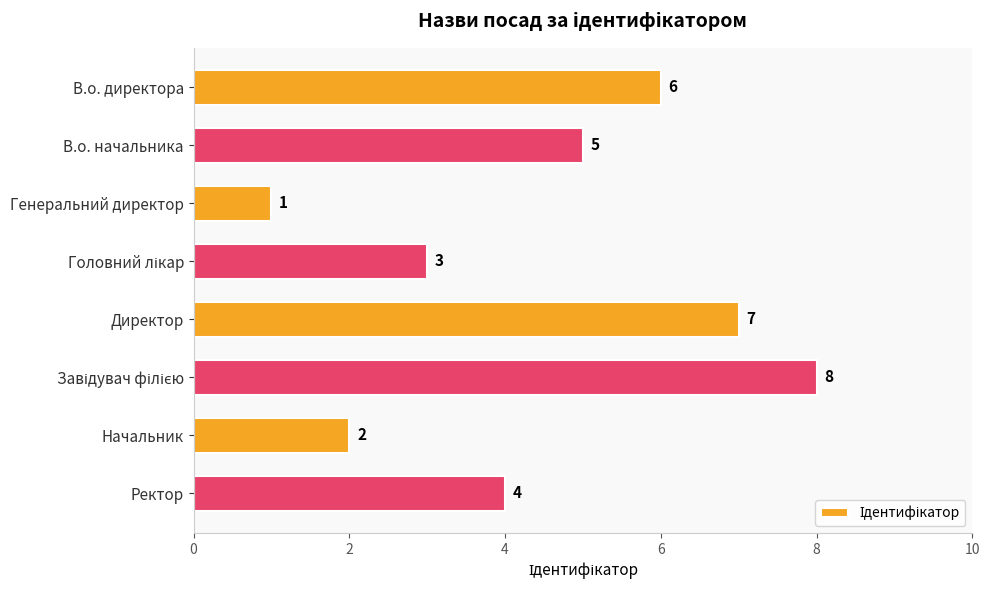

Is it true that the value at Начальник is 3?

False